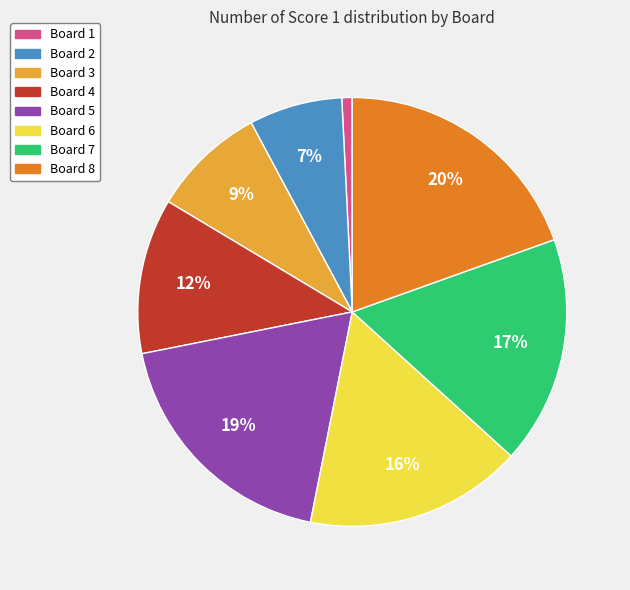

To the nearest percent, what is the difference between the largest and smallest slice percentages?

19%